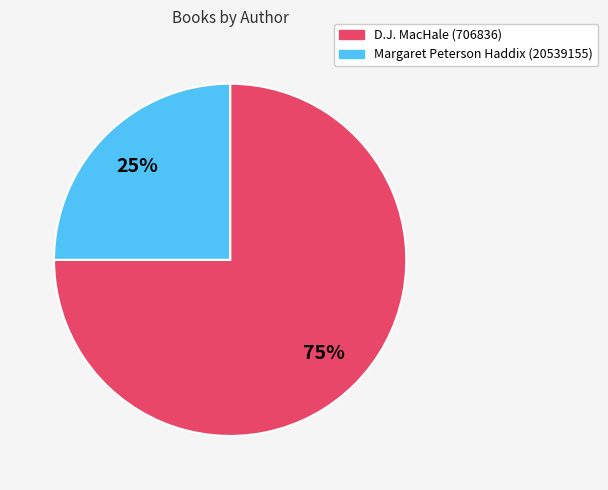

To the nearest percent, what is the combined percentage of Margaret Peterson Haddix (20539155) and D.J. MacHale (706836)?

100%